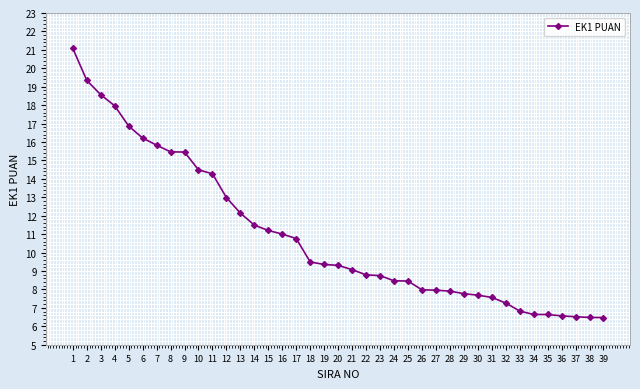

What is the sum of the values at 32 and 5?

24.1